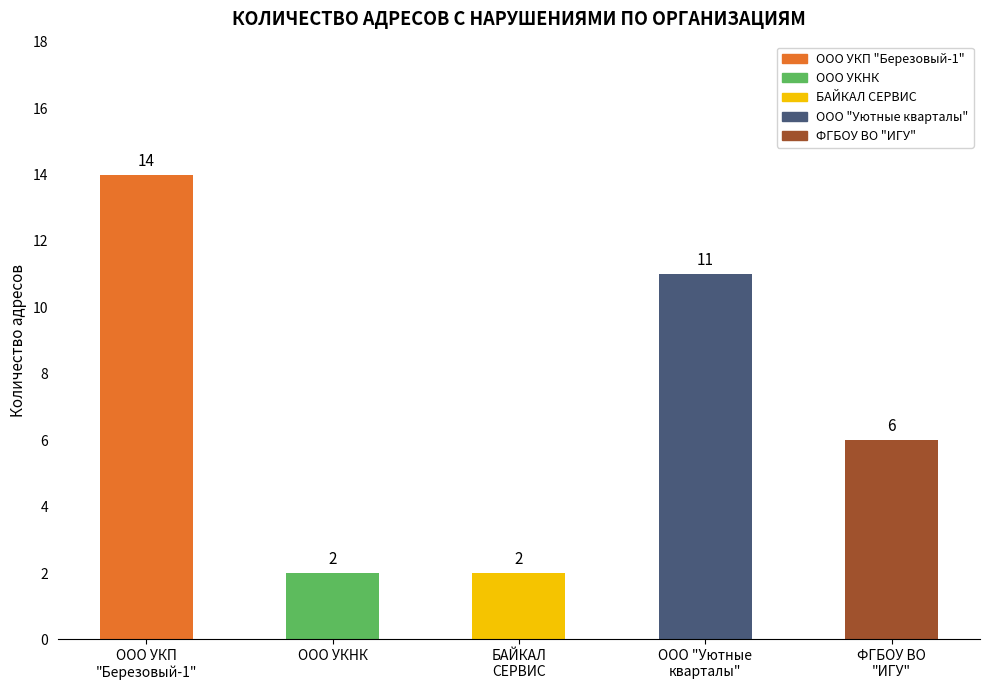

Where does the data first go above 6?

ООО УКП
"Березовый-1"